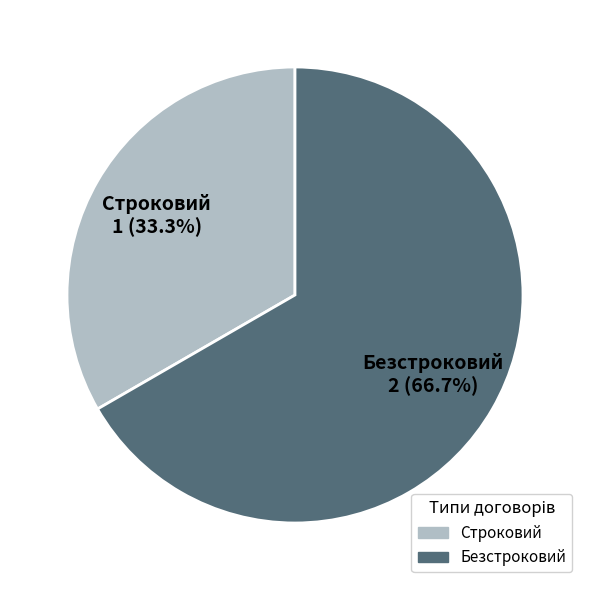

To the nearest percent, what portion does Строковий represent?

33%